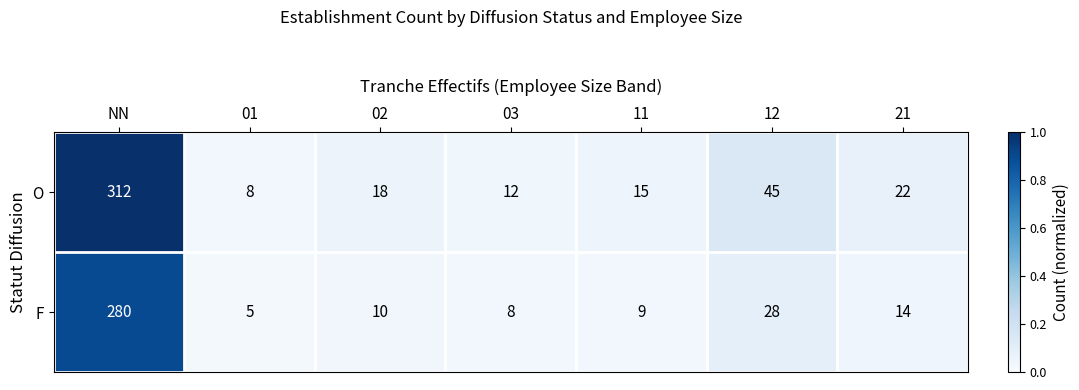

List the series in order of their overall mean, lowest first.

F, O